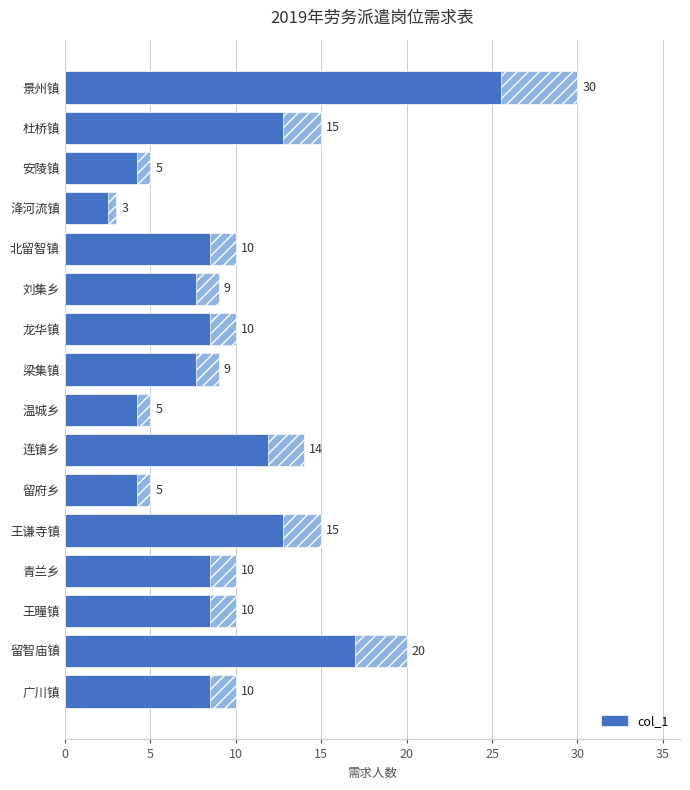

How many values exceed 10?

5